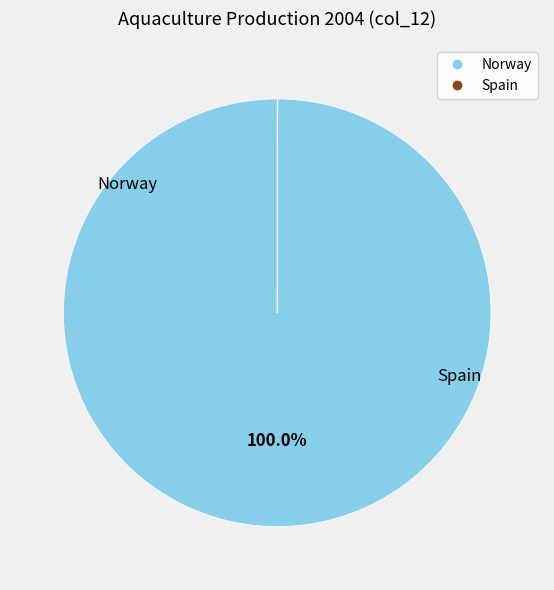

Which slice is the largest?

Norway